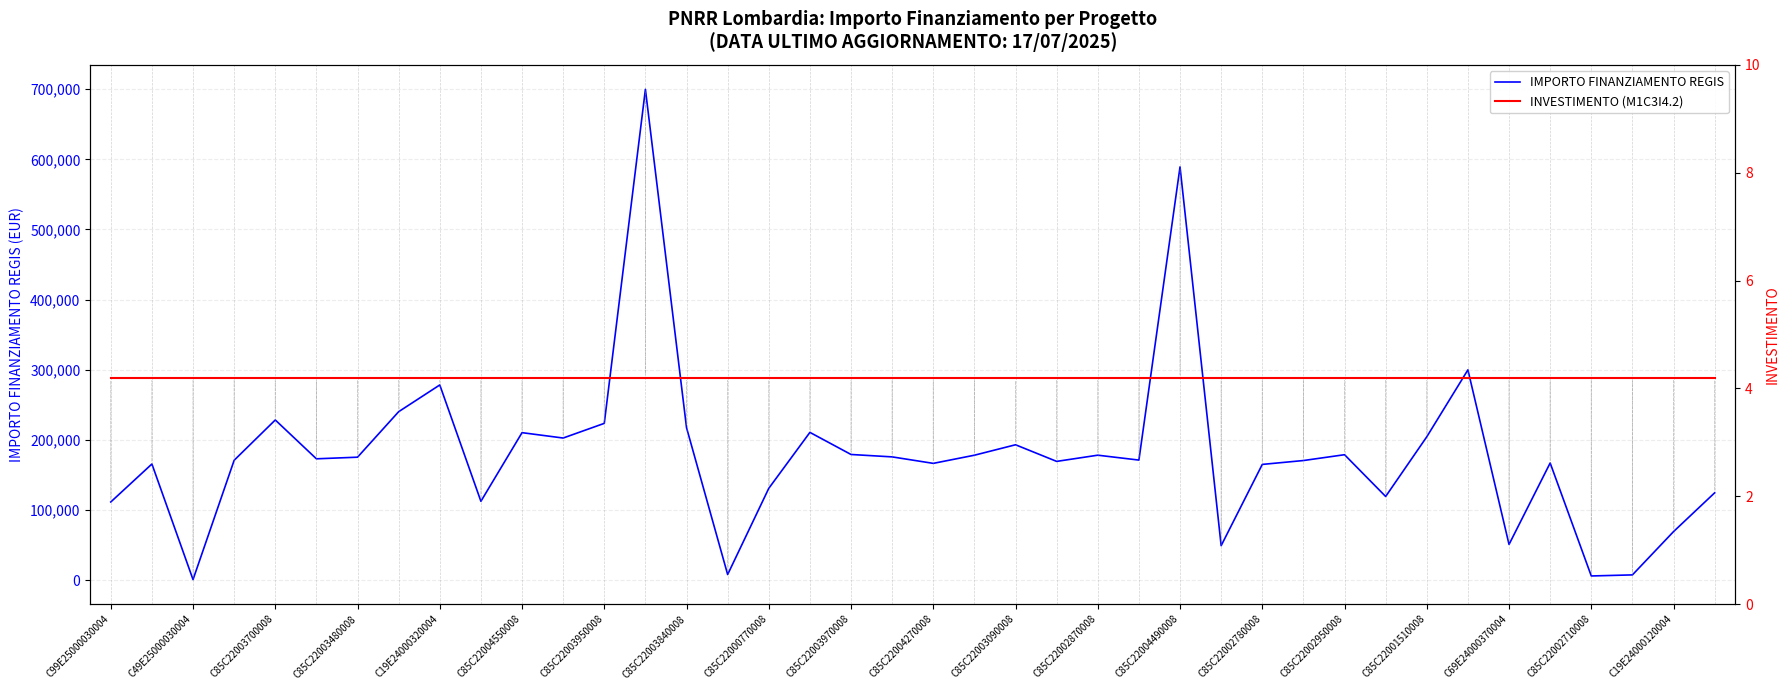

Where is INVESTIMENTO (M1C3I4.2) nearest to the value 4?

C99E25000030004